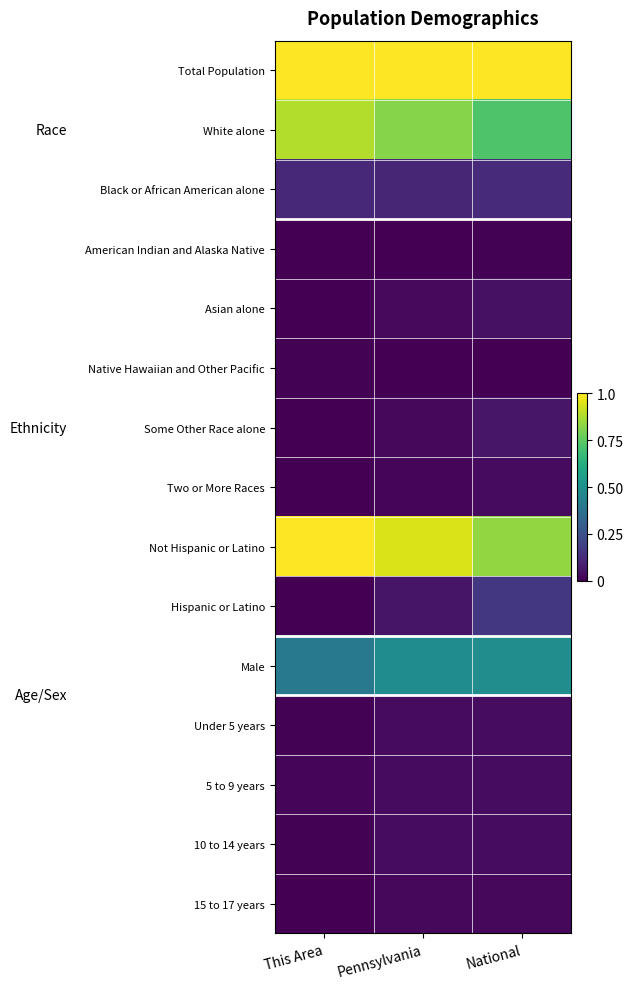

Reading left to right, what are all the values shown in this chart?

Total Population: This Area=1.0	Pennsylvania=1.0	National=1.0
White alone: This Area=0.9	Pennsylvania=0.8	National=0.7
Black or African American alone: This Area=0.1	Pennsylvania=0.1	National=0.1
American Indian and Alaska Native: This Area=0.0	Pennsylvania=0.0	National=0.0
Asian alone: This Area=0.0	Pennsylvania=0.0	National=0.0
Native Hawaiian and Other Pacific: This Area=0.0	Pennsylvania=0.0	National=0.0
Some Other Race alone: This Area=0.0	Pennsylvania=0.0	National=0.1
Two or More Races: This Area=0.0	Pennsylvania=0.0	National=0.0
Not Hispanic or Latino: This Area=1.0	Pennsylvania=0.9	National=0.8
Hispanic or Latino: This Area=0.0	Pennsylvania=0.1	National=0.2
Male: This Area=0.4	Pennsylvania=0.5	National=0.5
Under 5 years: This Area=0.0	Pennsylvania=0.0	National=0.0
5 to 9 years: This Area=0.0	Pennsylvania=0.0	National=0.0
10 to 14 years: This Area=0.0	Pennsylvania=0.0	National=0.0
15 to 17 years: This Area=0.0	Pennsylvania=0.0	National=0.0